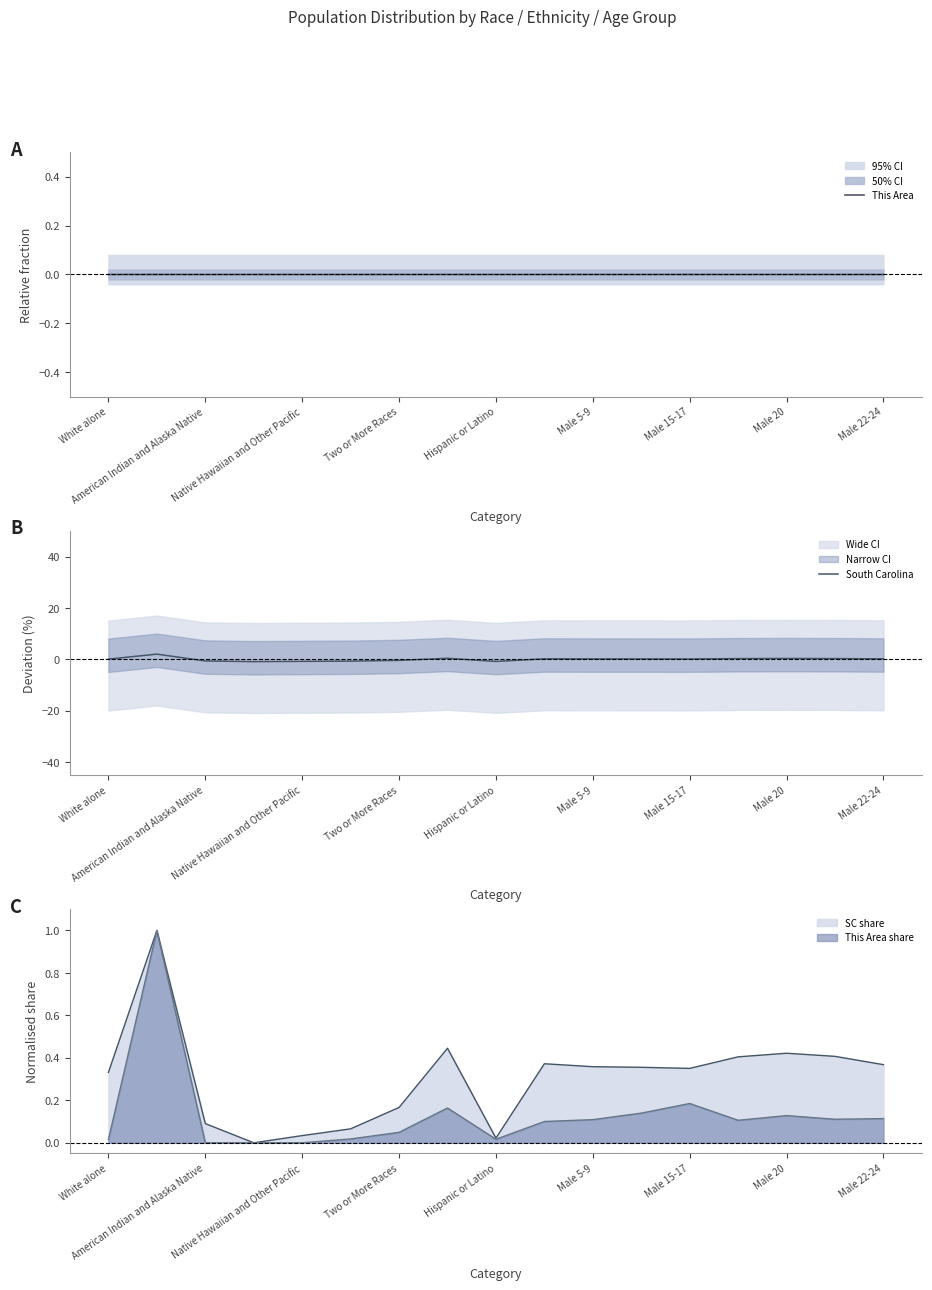

How many values in South Carolina are above zero?

11